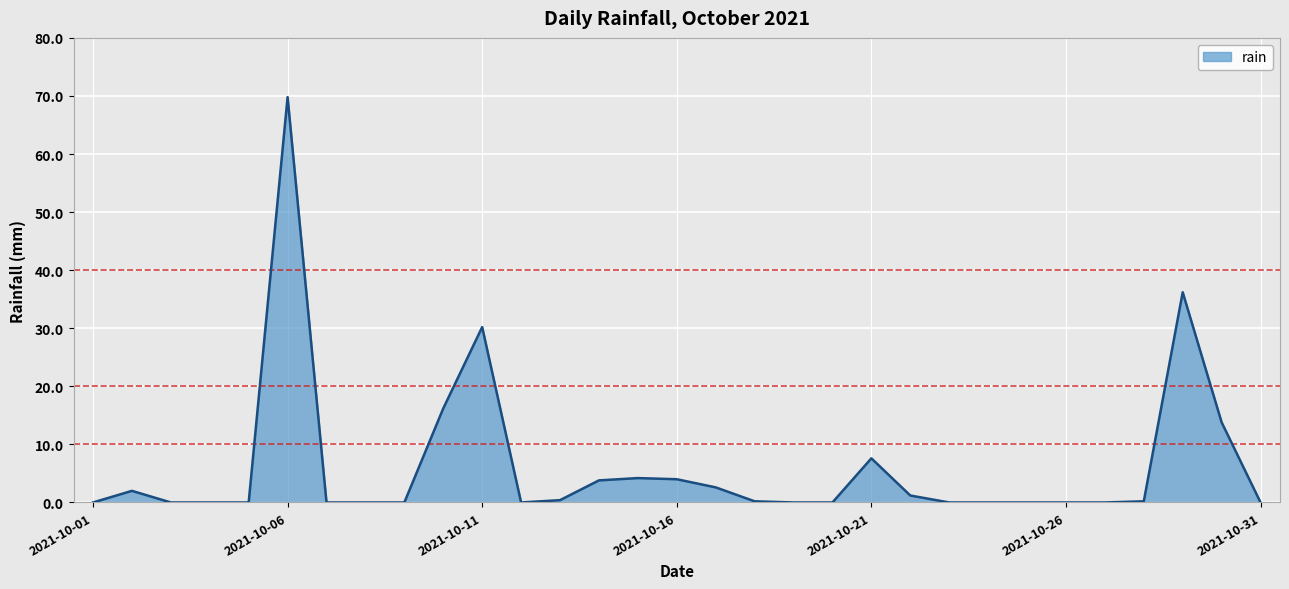

What is the difference between the maximum and minimum values?

69.8